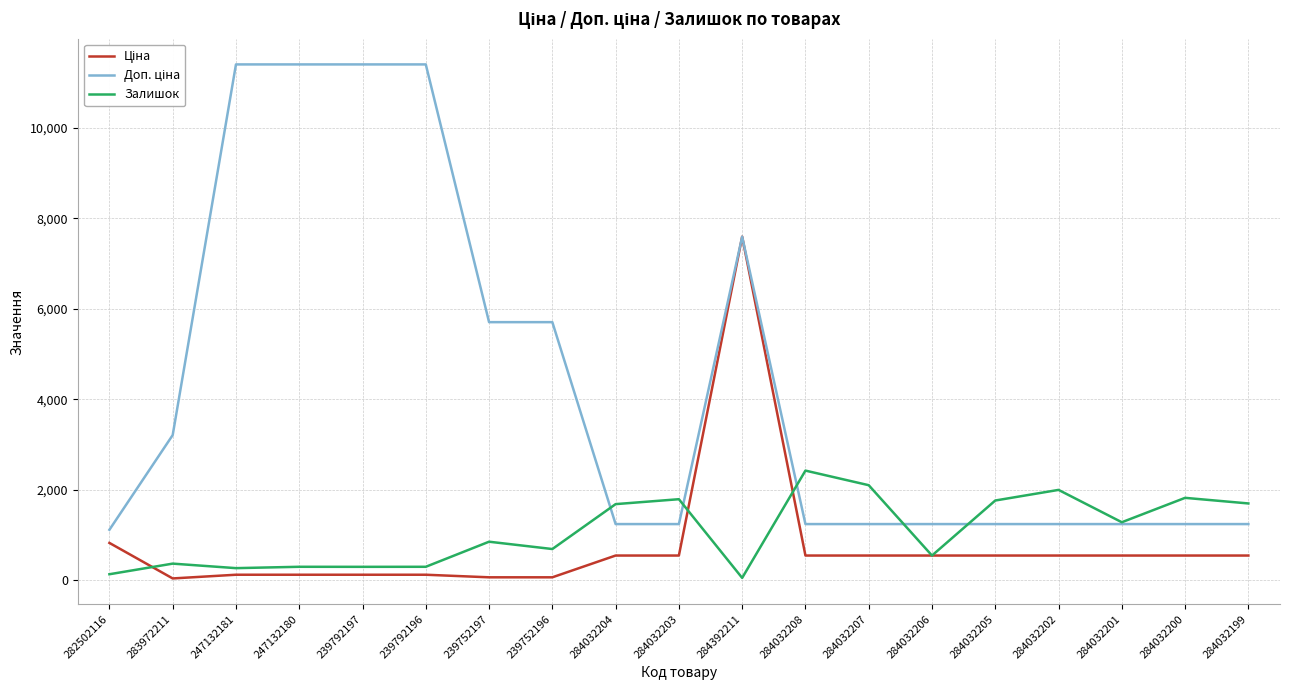

What is the greatest value displayed?

11410.0